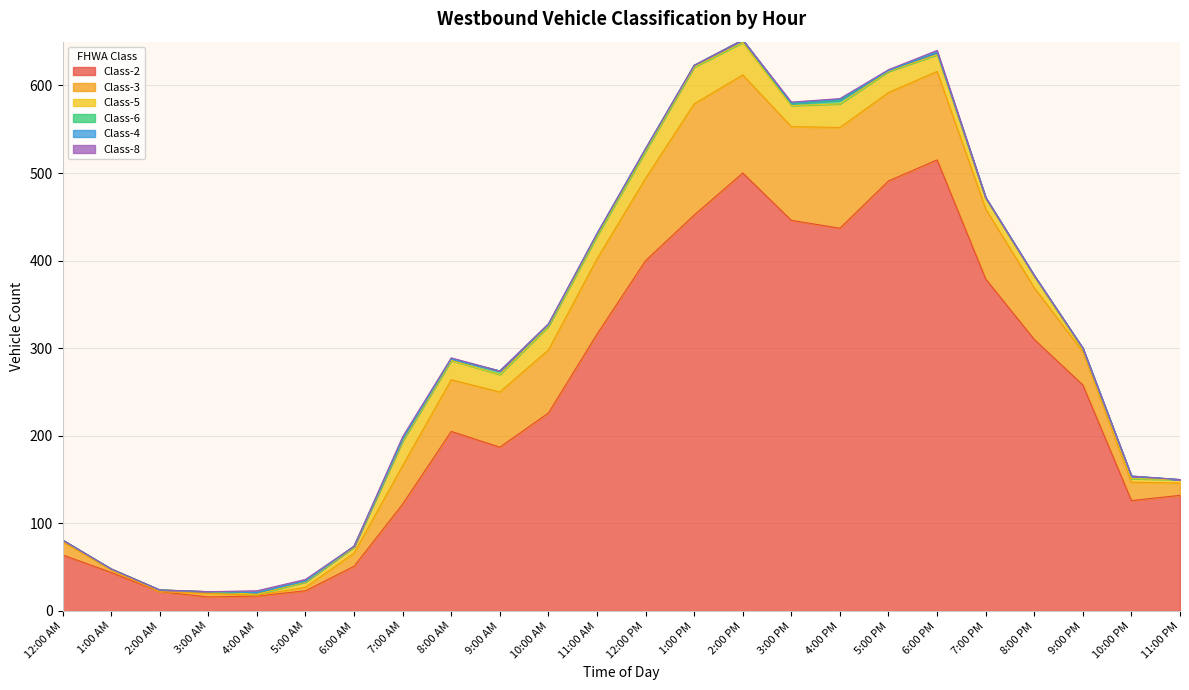

True or false: Class-2 and Class-6 intersect in this chart.

False